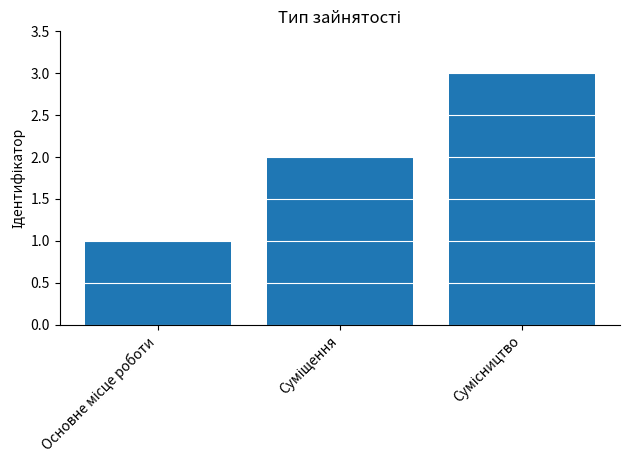

What is the greatest value displayed?

3